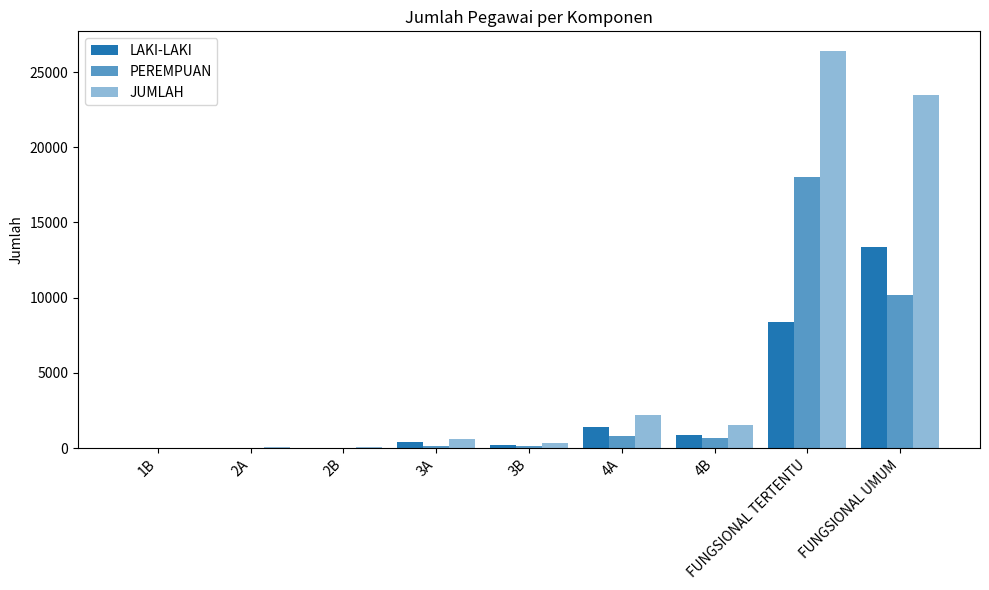

Count the number of categories in the chart.

9